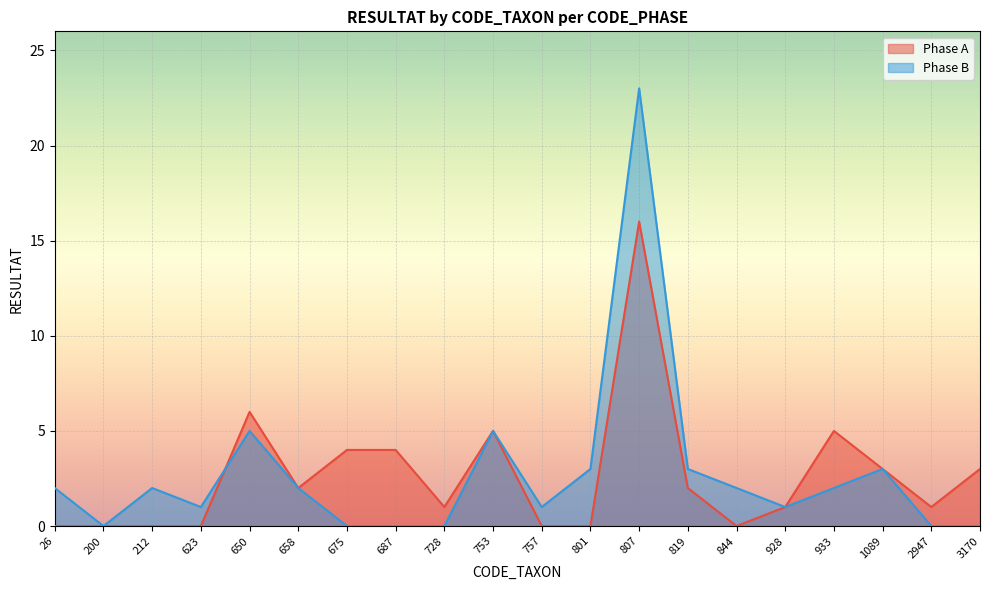

How many intersections are there between Phase B and Phase A?

1